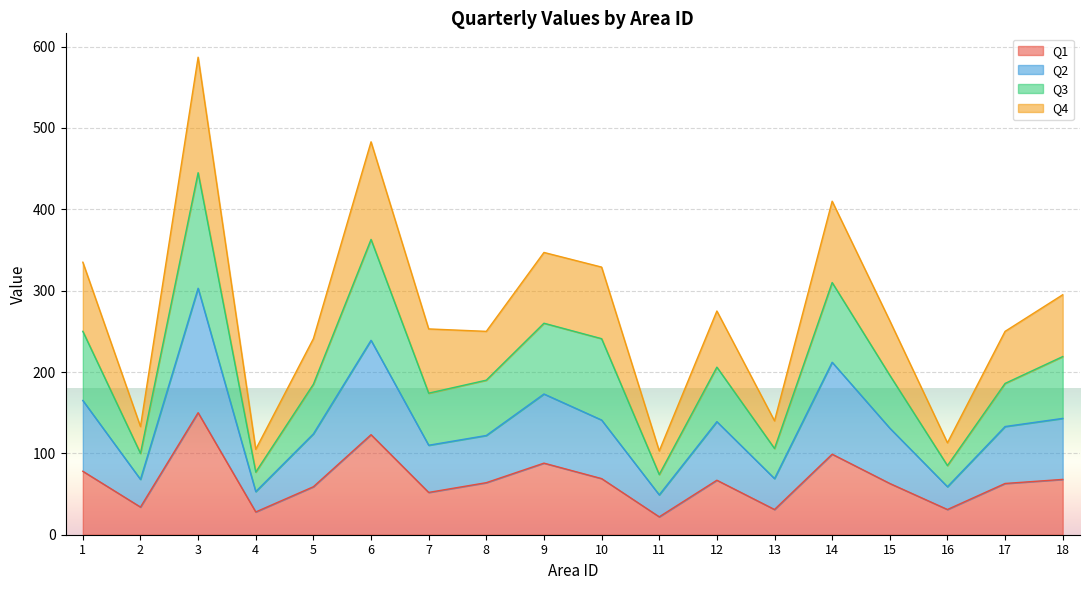

Which has a higher value, 15 or 6?

6